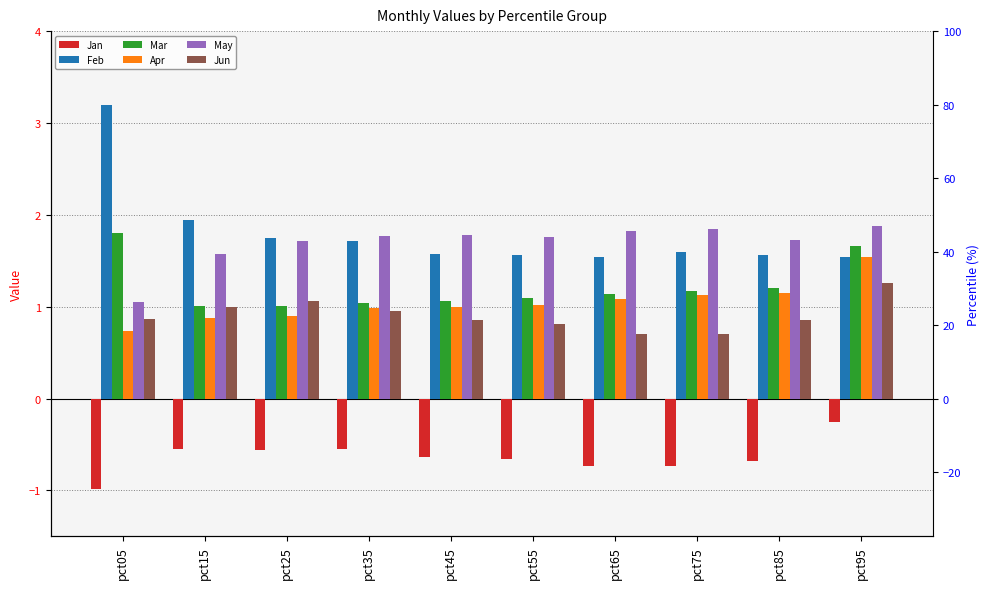

What is the value of the Jun bar at the 6th from the left?

0.8